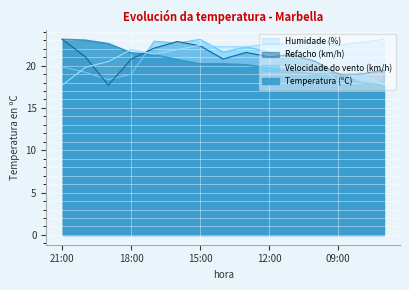

At which category does the chart reach its peak across all series?

21:00